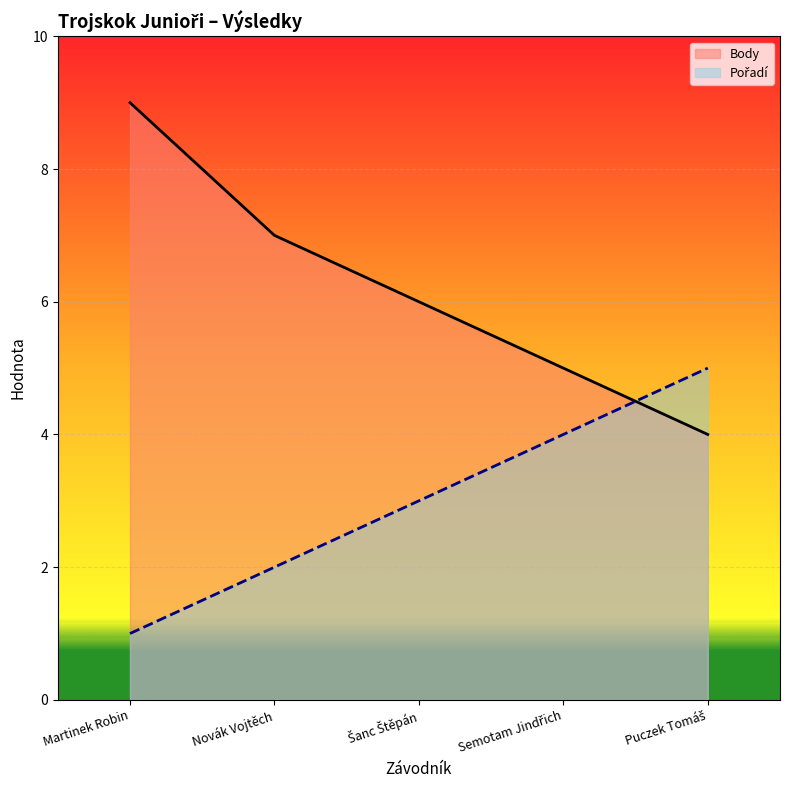

How many lines are shown in the chart?

2